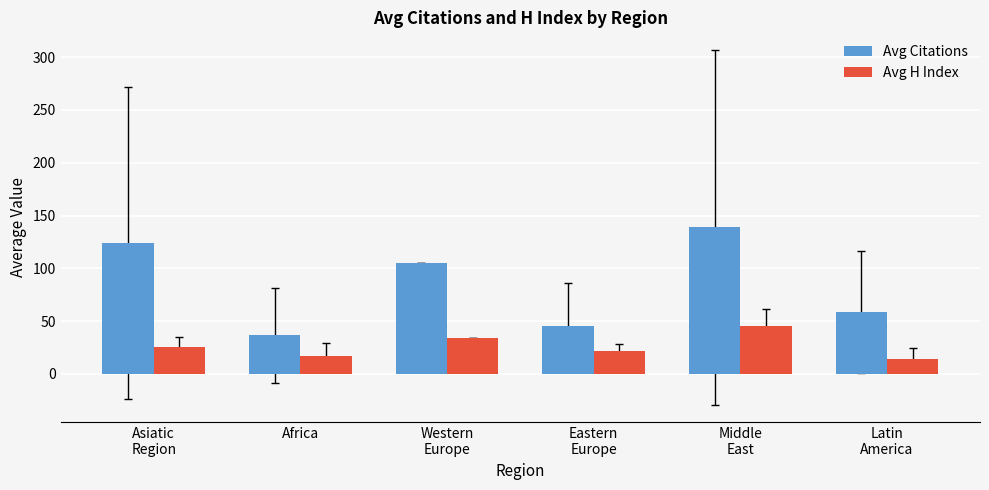

Reading right to left, what are all the values shown in this chart?

Avg Citations: 59.0	138.8	45.6	105.0	36.7	124.0
Avg H Index: 14.0	45.4	22.1	34.0	17.4	25.6